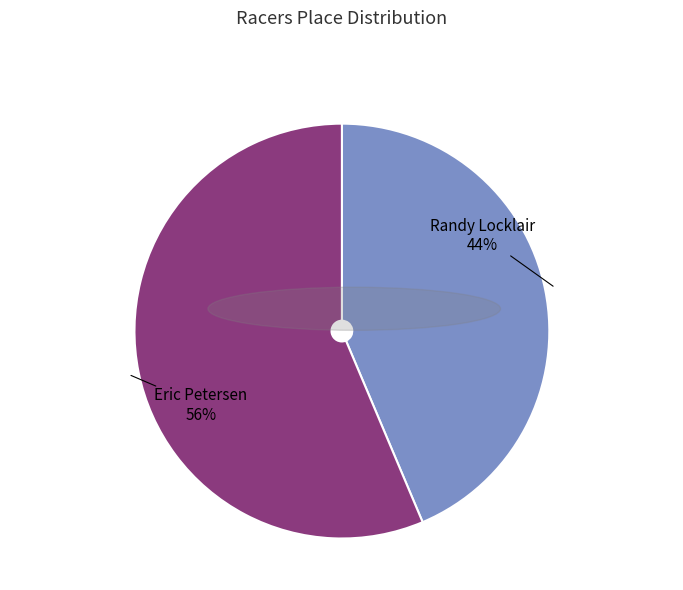

What percentage is the Eric Petersen slice, to the nearest percent?

56%